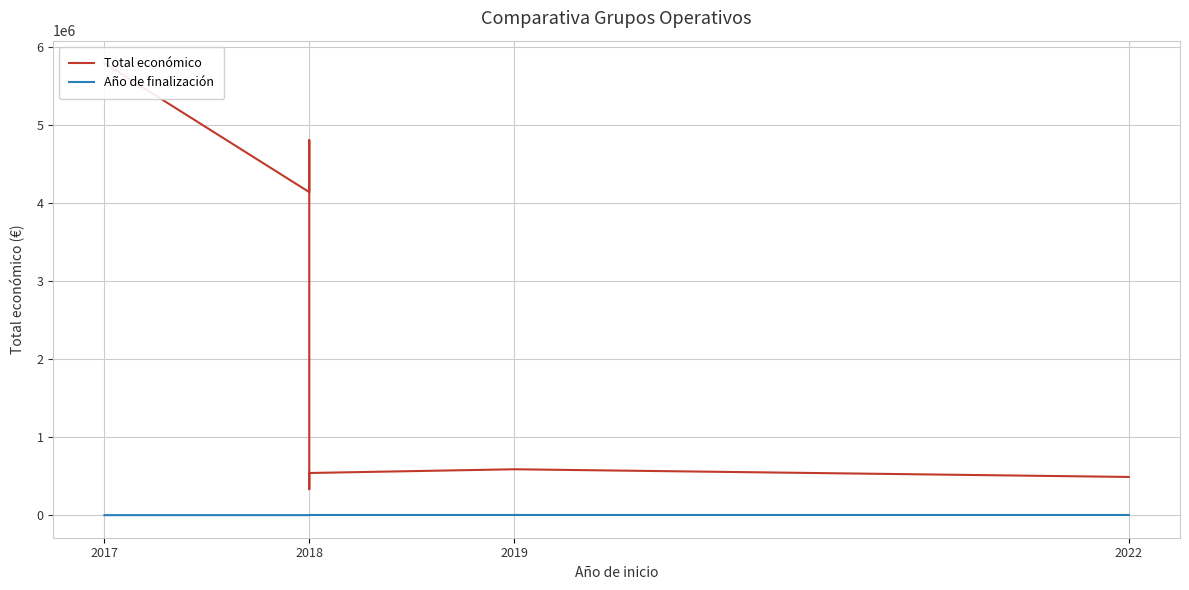

True or false: Total económico and Año de finalización intersect in this chart.

False